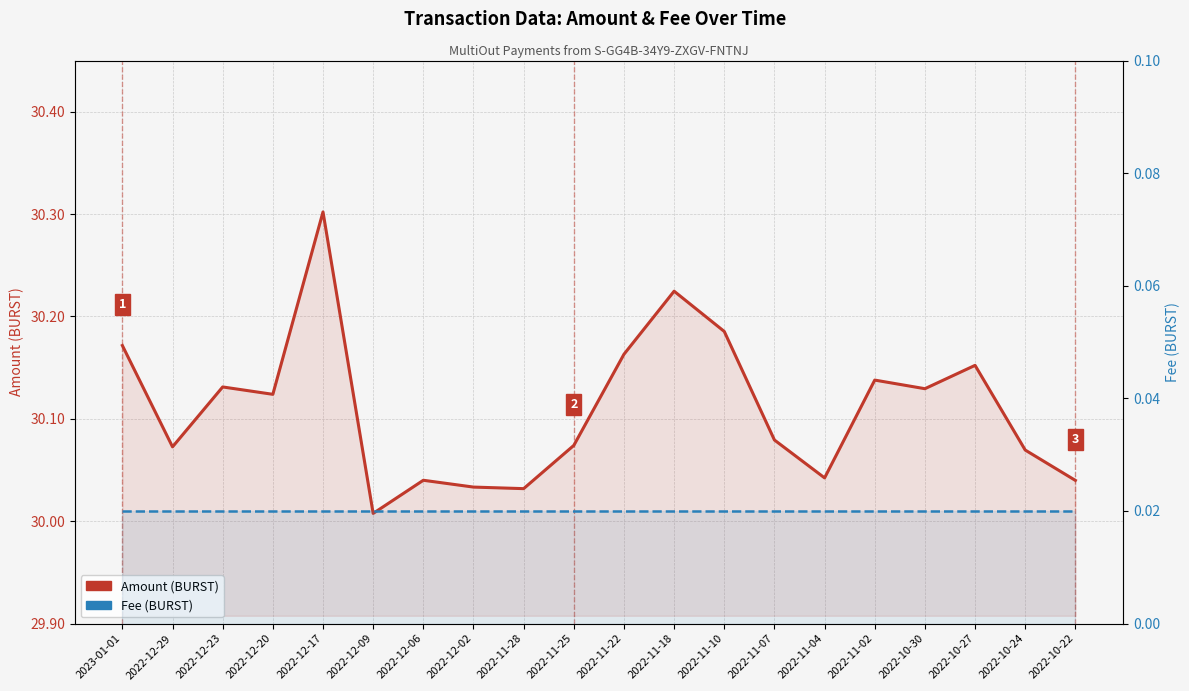

What is the total value across all series at 2022-11-10?

30.2